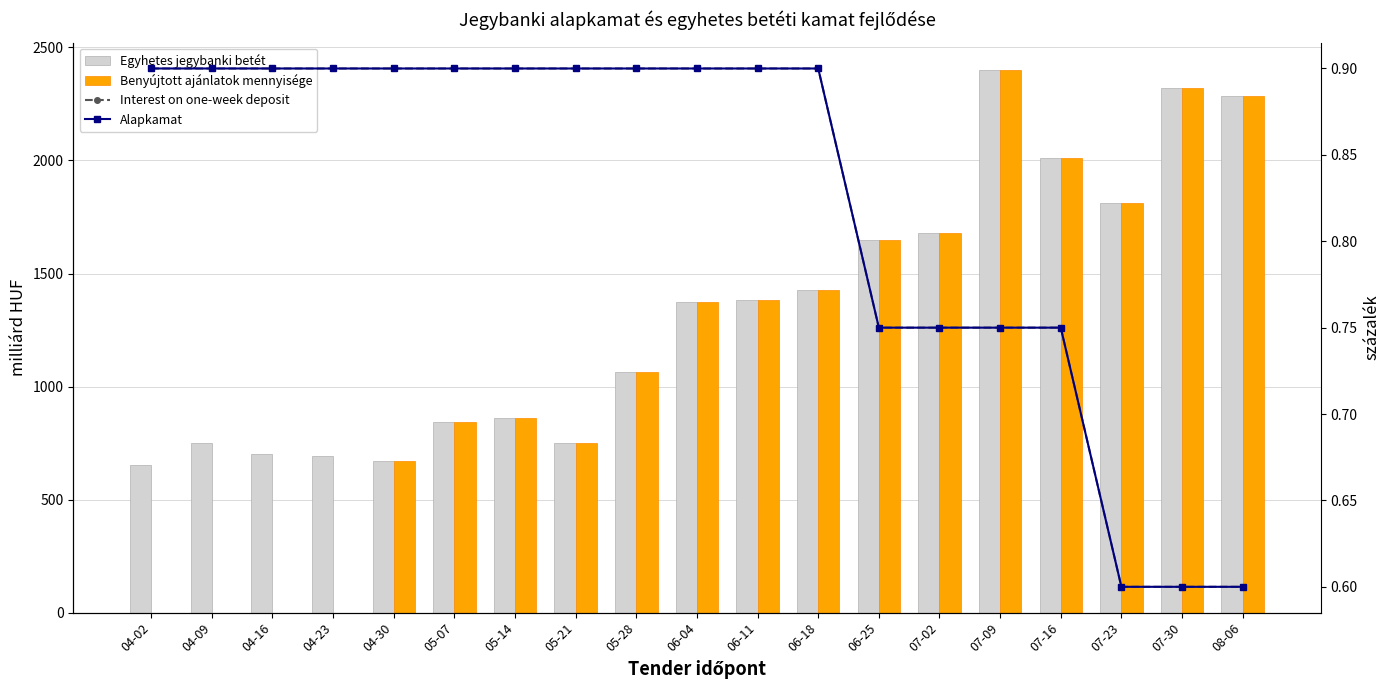

Reading right to left, list all the values displayed in this chart.

Egyhetes jegybanki betét: 2285.6	2321.7	1813.1	2010.9	2401.2	1679.6	1646.4	1426.5	1382.5	1372.0	1066.3	751.8	862.7	842.7	671.5	694.4	700.0	750.0	655.0
Benyújtott ajánlatok mennyisége: 2285.6	2321.7	1813.1	2010.9	2401.2	1679.6	1646.4	1426.5	1382.5	1372.0	1066.3	751.8	862.7	842.7	671.5	0.0	0.0	0.0	0.0
Interest on one-week deposit: 0.6	0.6	0.6	0.8	0.8	0.8	0.8	0.9	0.9	0.9	0.9	0.9	0.9	0.9	0.9	0.9	0.9	0.9	0.9
Alapkamat: 0.6	0.6	0.6	0.8	0.8	0.8	0.8	0.9	0.9	0.9	0.9	0.9	0.9	0.9	0.9	0.9	0.9	0.9	0.9